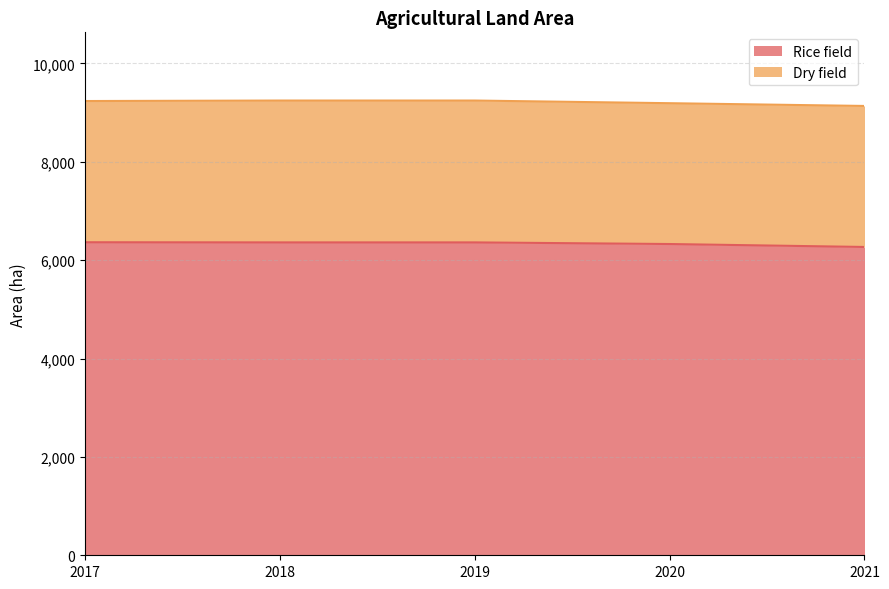

The value at 2018 is 6361. True or false?

True